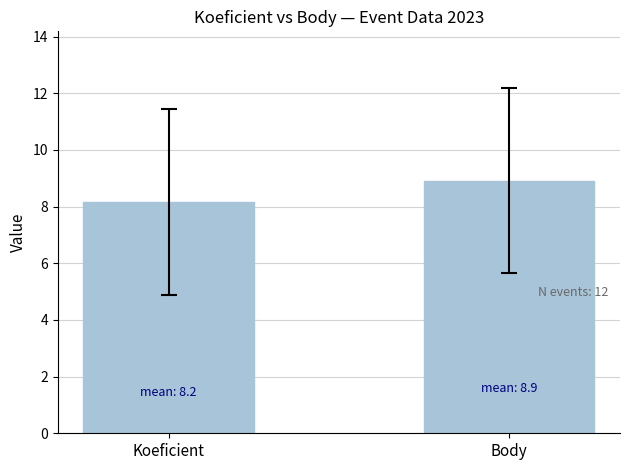

Is it true that the value at Koeficient is 2.1?

False